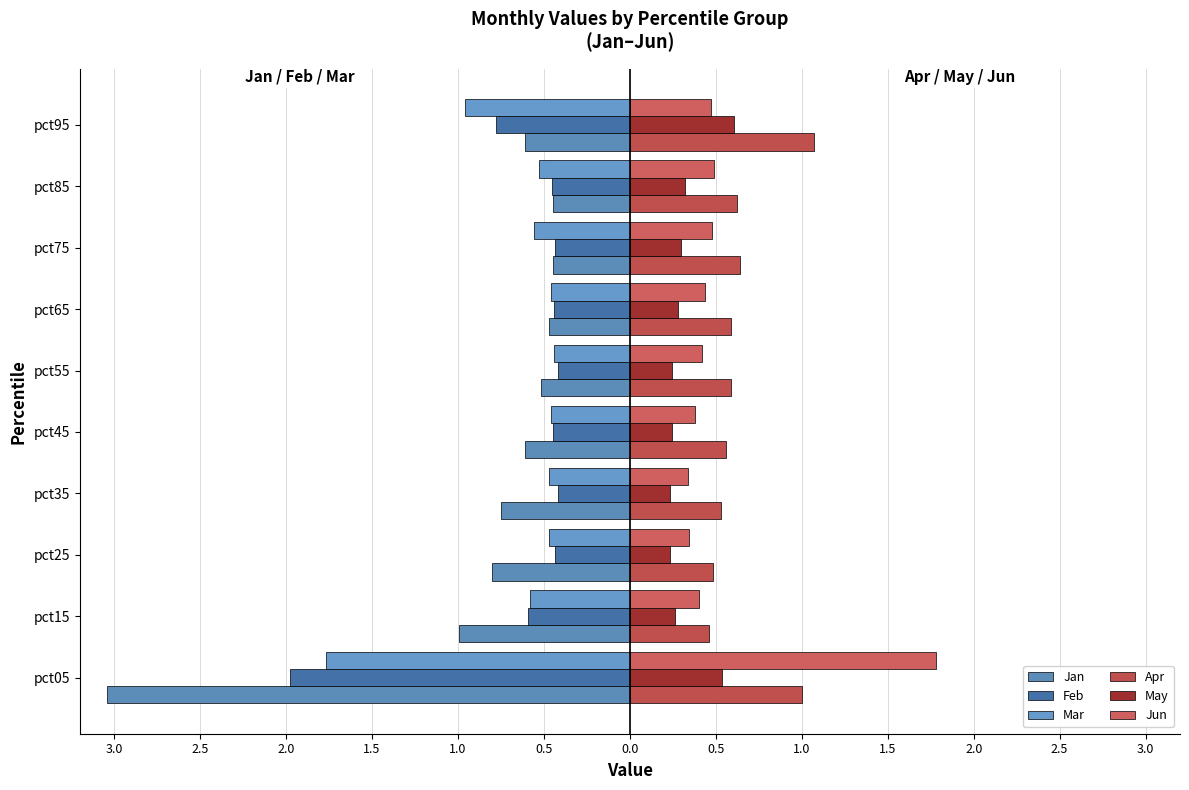

How many Jun values are between 0 and 1?

9